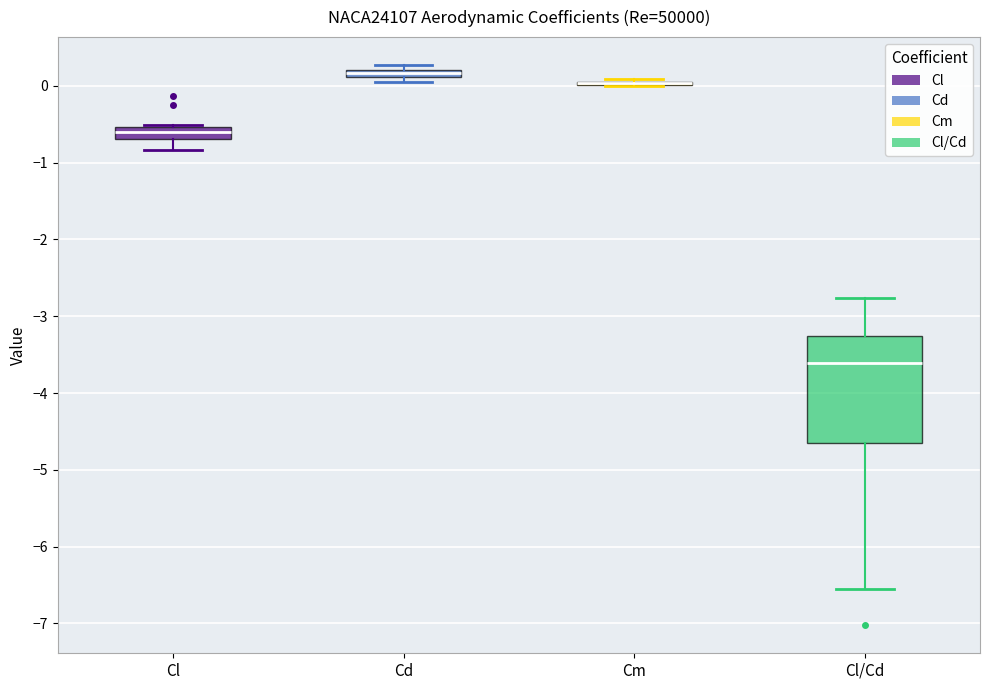

Where is the lower edge of the box for Cl/Cd on the y-axis? The values are not printed on the chart, so give them approximately, as read against the axis.

-4.7